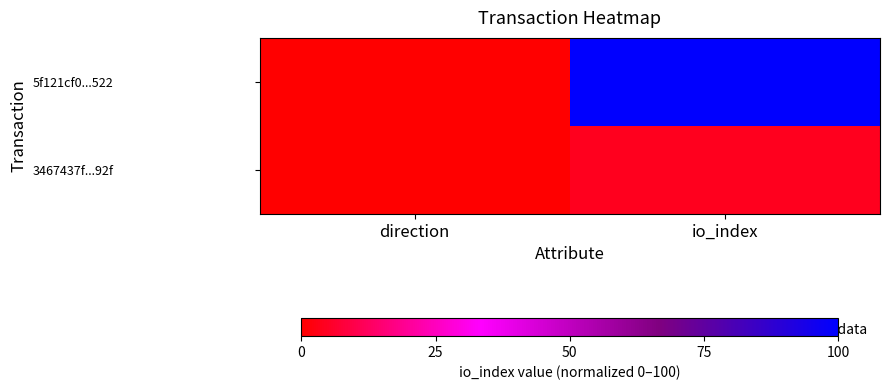

List the series in order of their overall mean, lowest first.

3467437f...92f, 5f121cf0...522